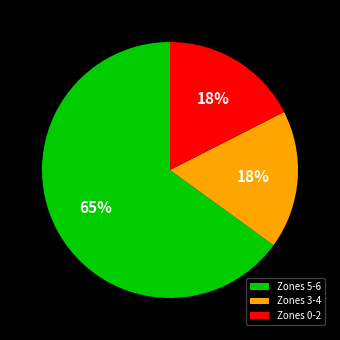

To the nearest percent, what is the difference between the largest and smallest slice percentages?

48%